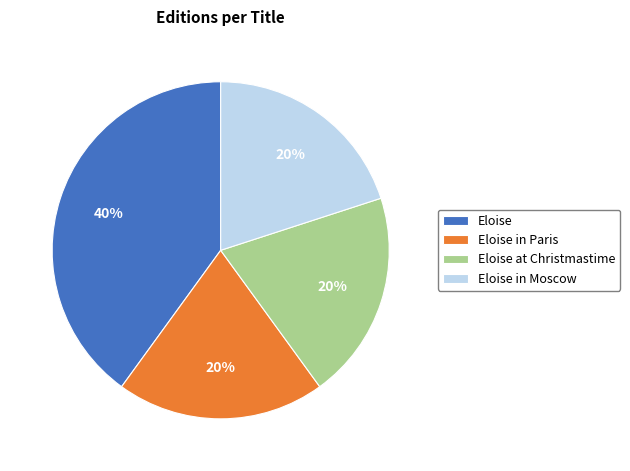

Is there a majority slice in this chart?

No